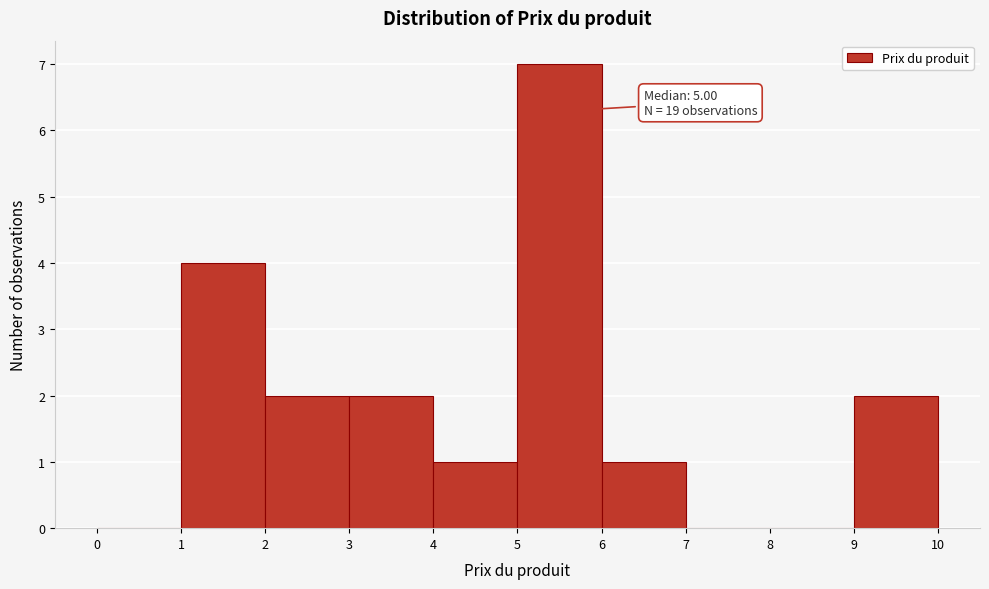

Which range on the x-axis has the tallest bar?

5 to 6